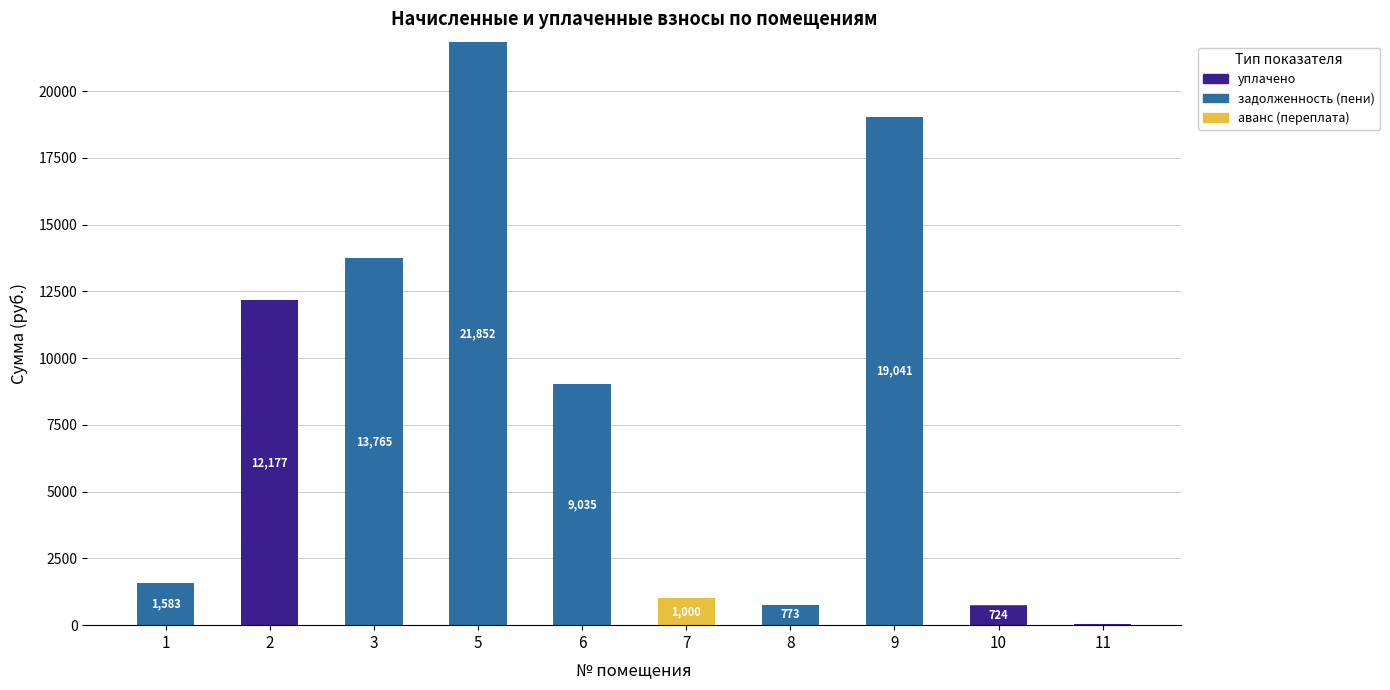

At which category is the sum across all series the highest?

5